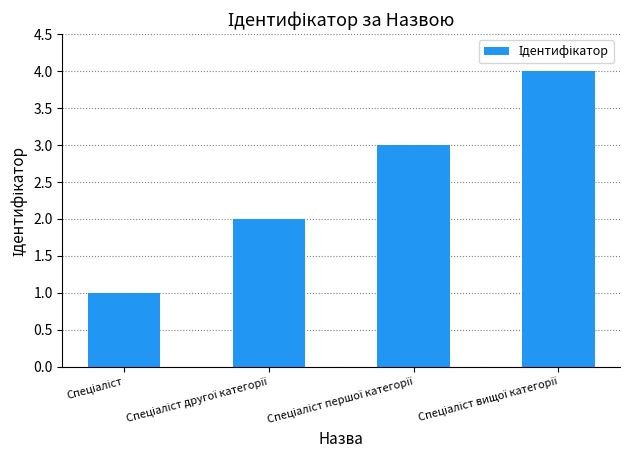

How many bars are there in total?

4